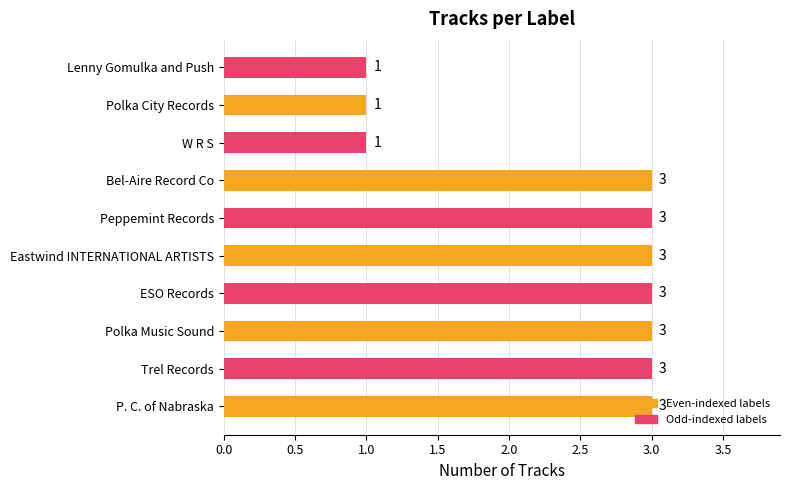

What is the maximum value shown in the chart?

3